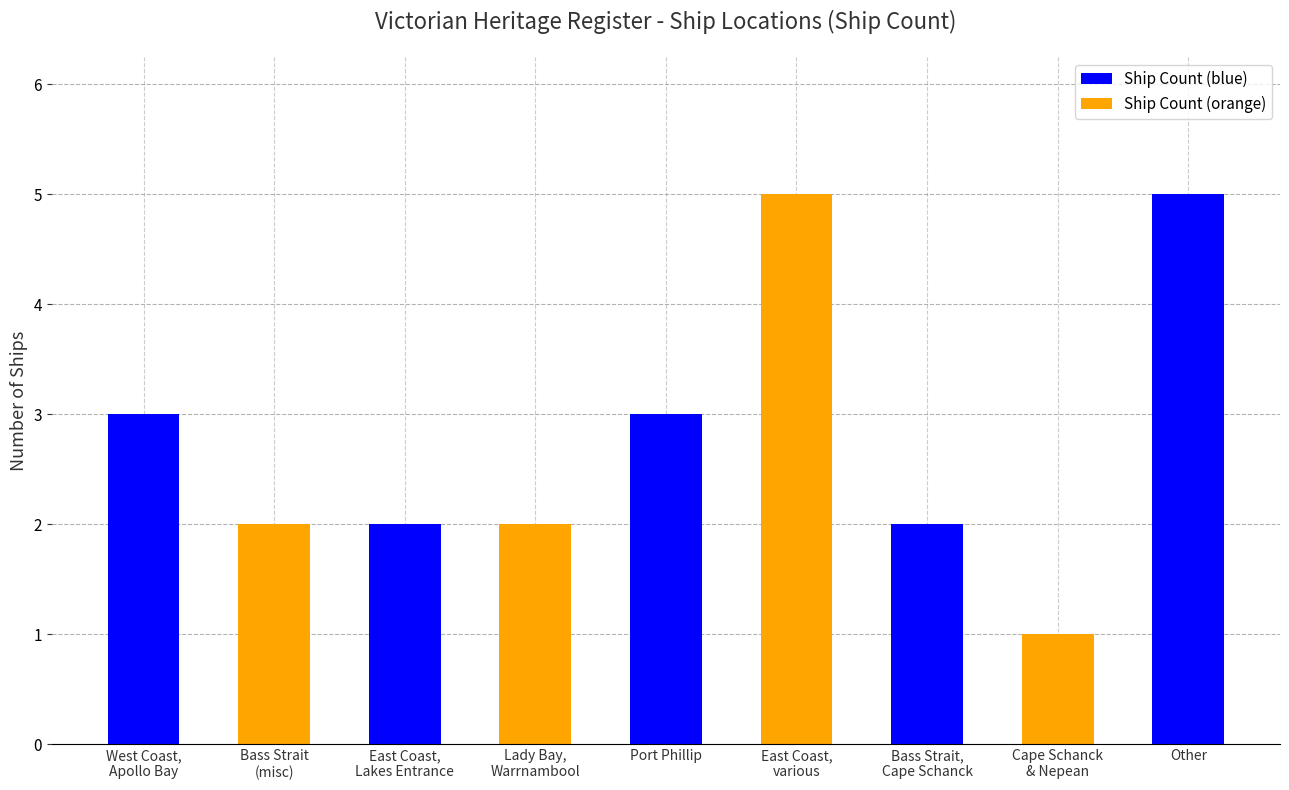

How many values are between 2 and 3?

6